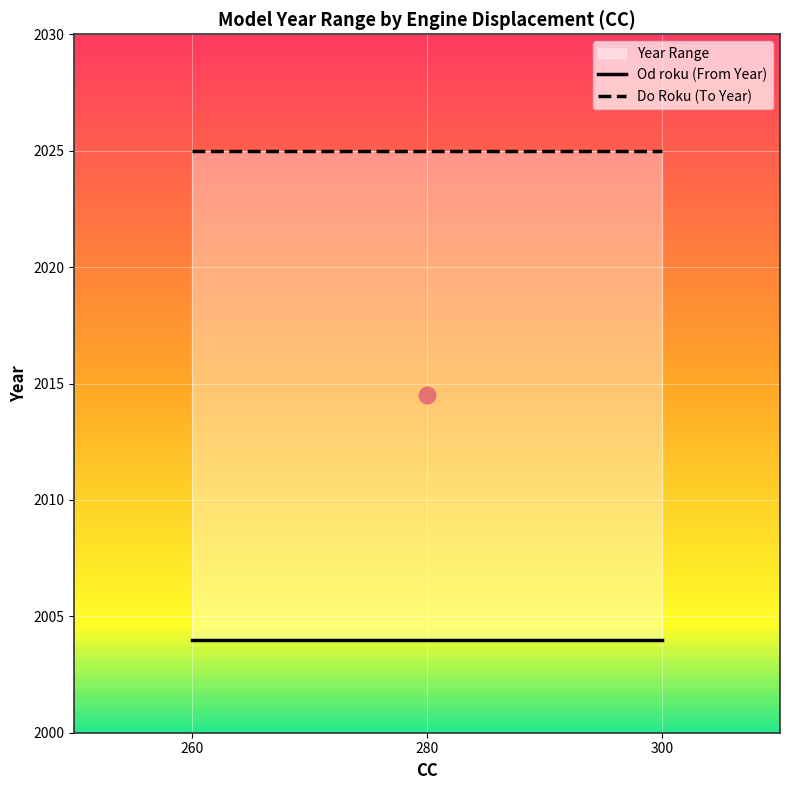

True or false: Od roku (From Year) has a value of 2004 at 260.

True